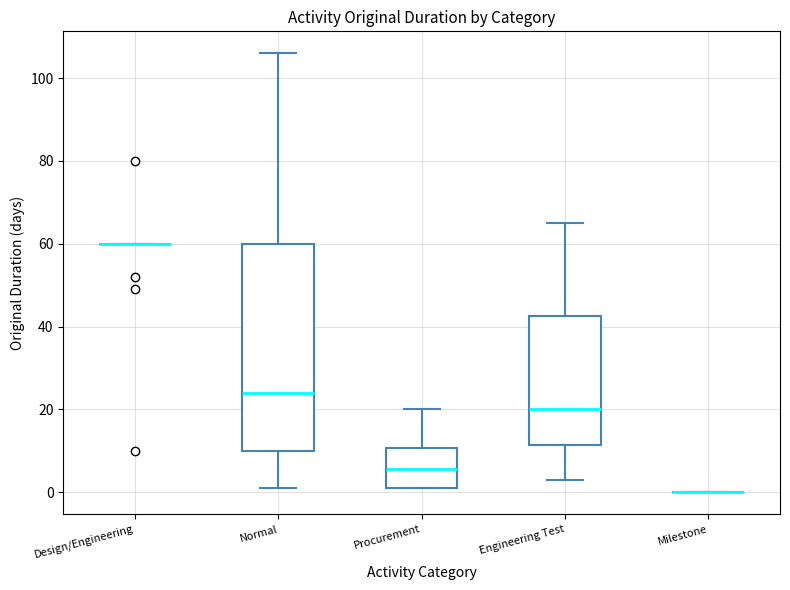

Which box is the tallest, from its lower edge to its upper edge?

Normal